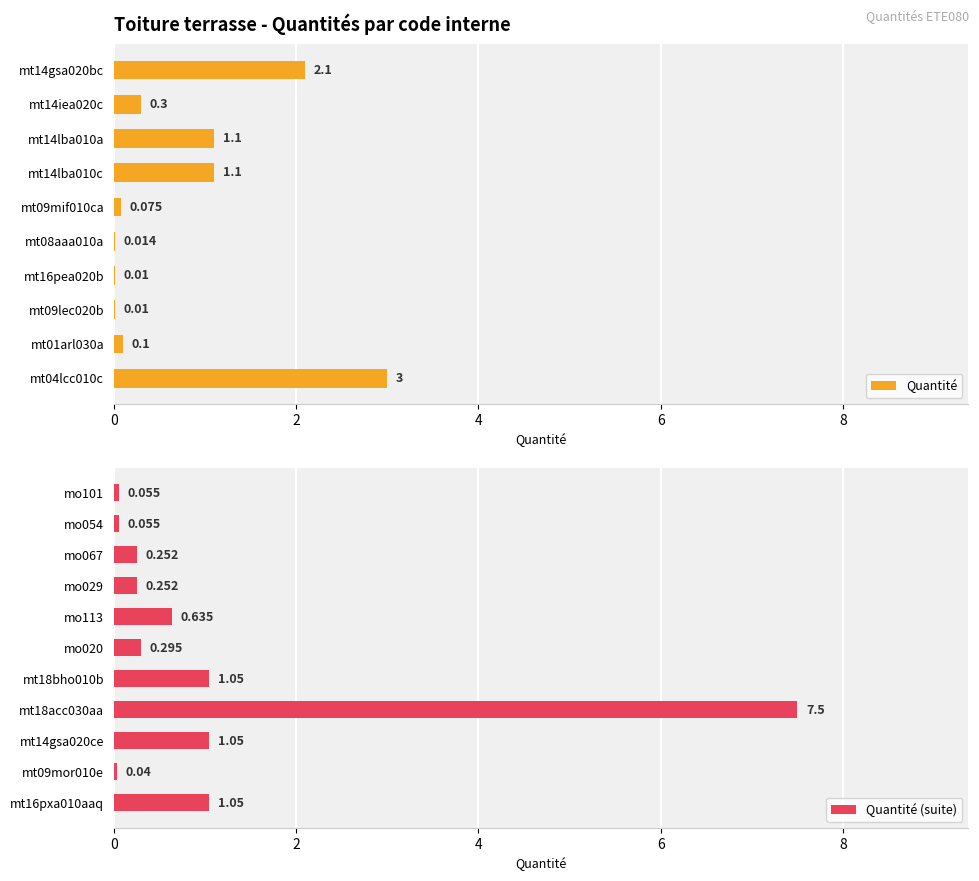

Between mt09lec020b and mt01arl030a, which is larger?

mt01arl030a